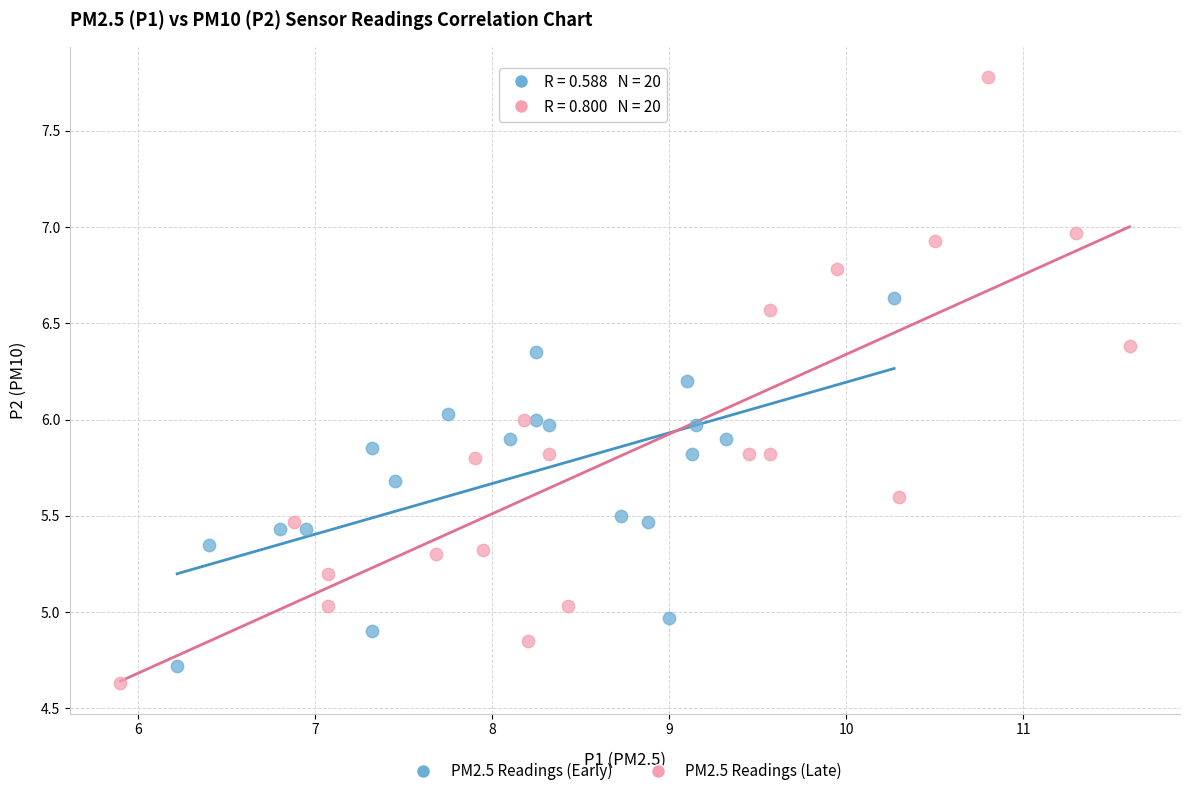

Which series contains the highest Y value?

PM2.5 Readings (Late)